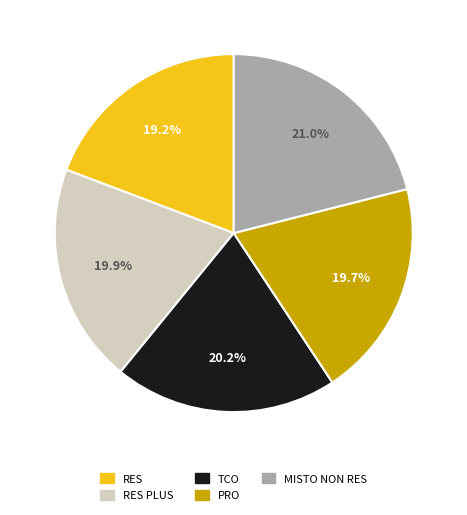

Does any single category account for the majority?

No